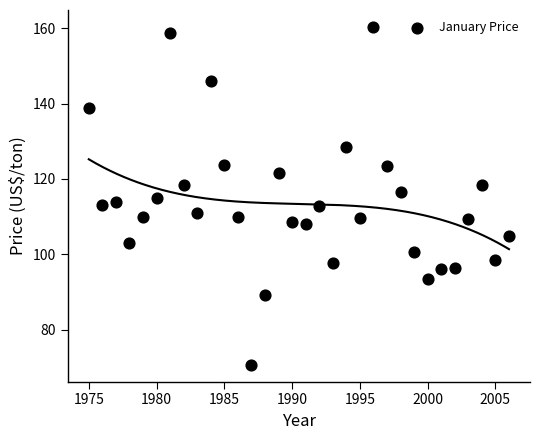

What is the range of Y values (max minus min)?

89.7